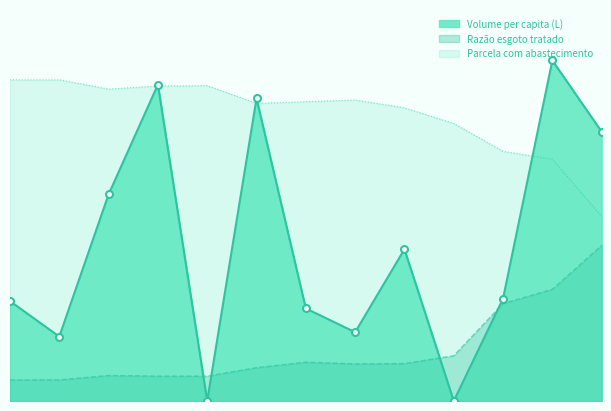

True or false: Razão esgoto tratado has a value of 0.1 at 2018.

False